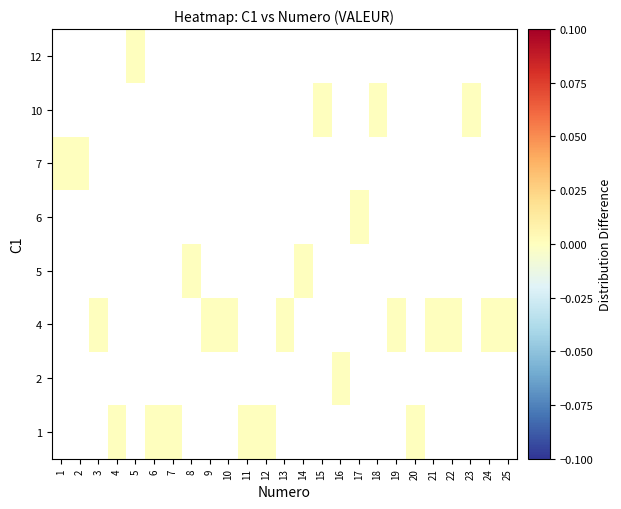

List the series in order of their peak value, highest first.

1, 2, 4, 5, 6, 7, 10, 12